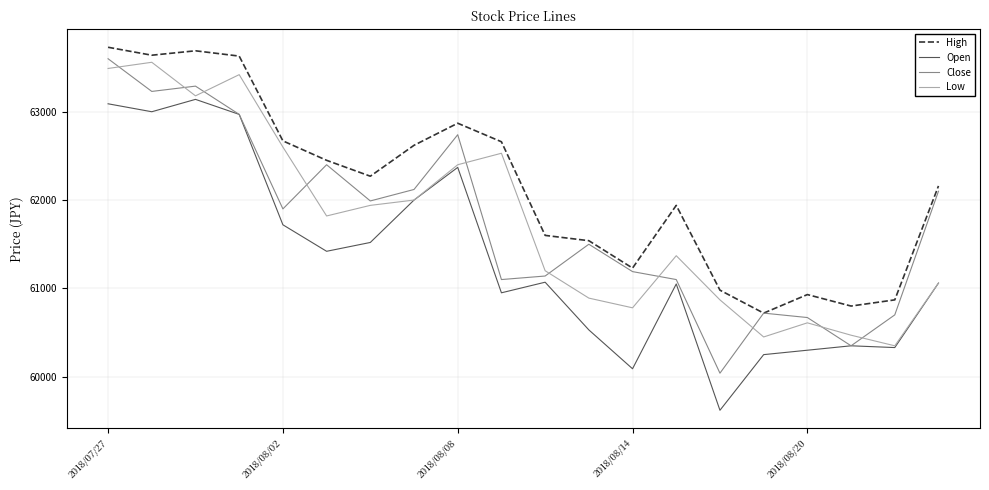

What is the maximum value shown in the chart?

63730